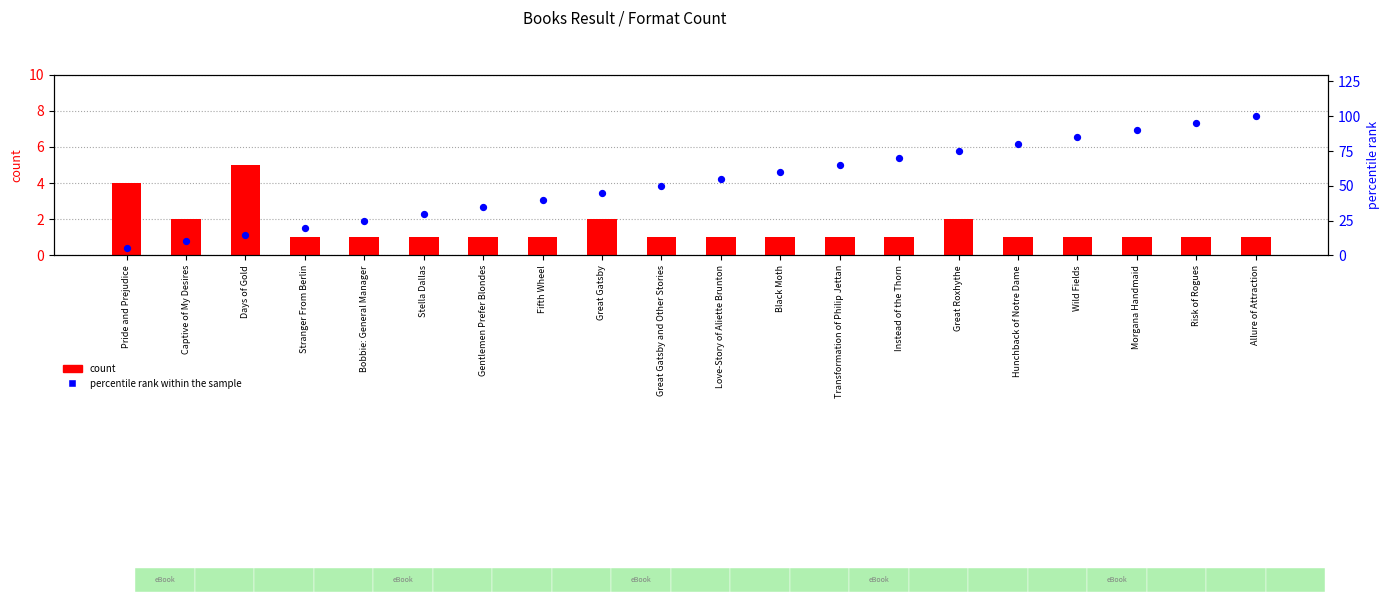

Which series contains the lowest Y value?

count